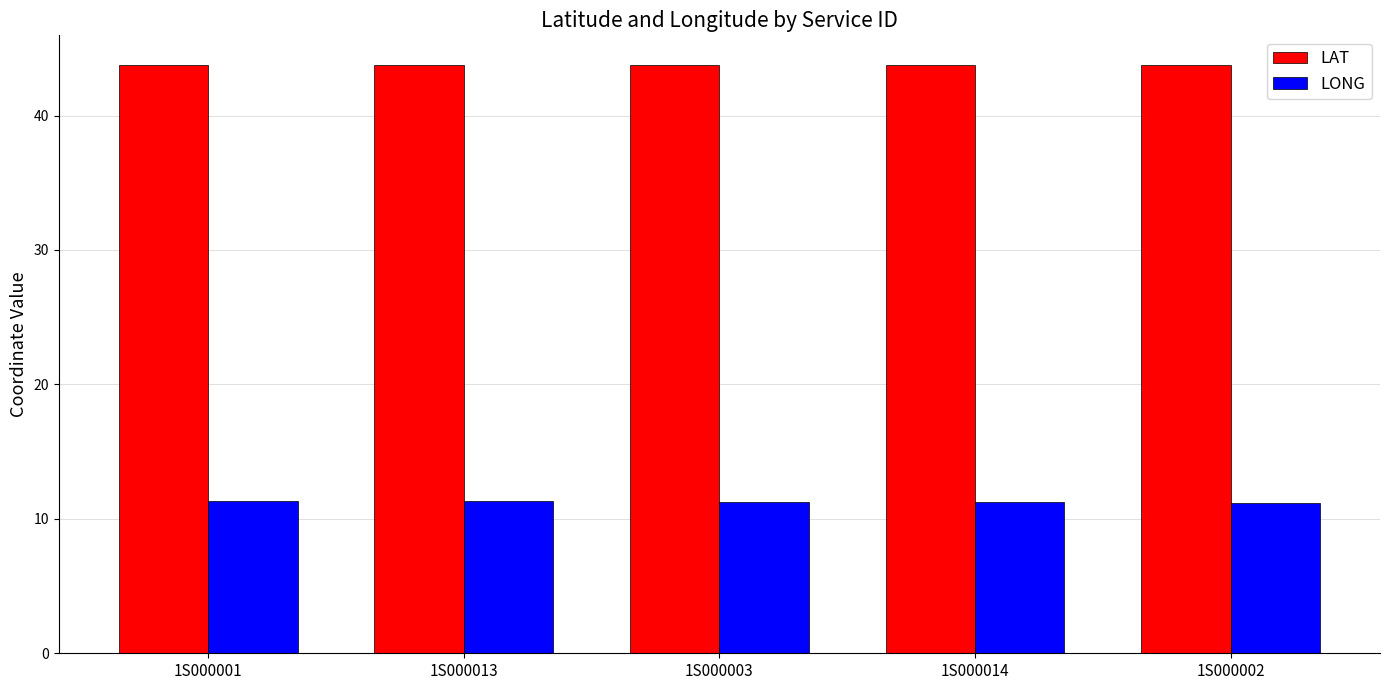

What is the label of the 2nd bar from the right?

1S000014